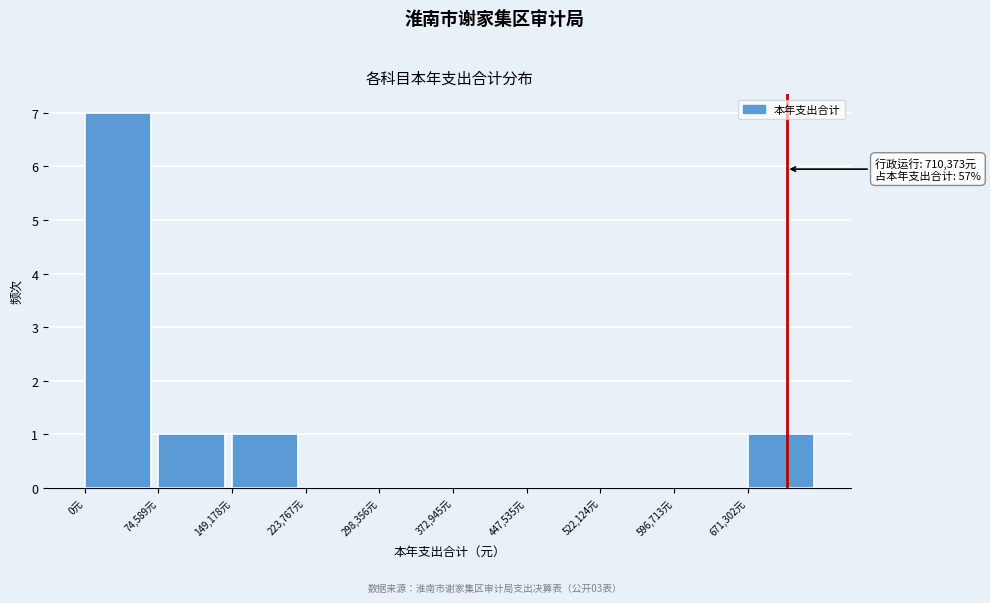

Over which range of the x-axis is the bar tallest?

0 to 70000